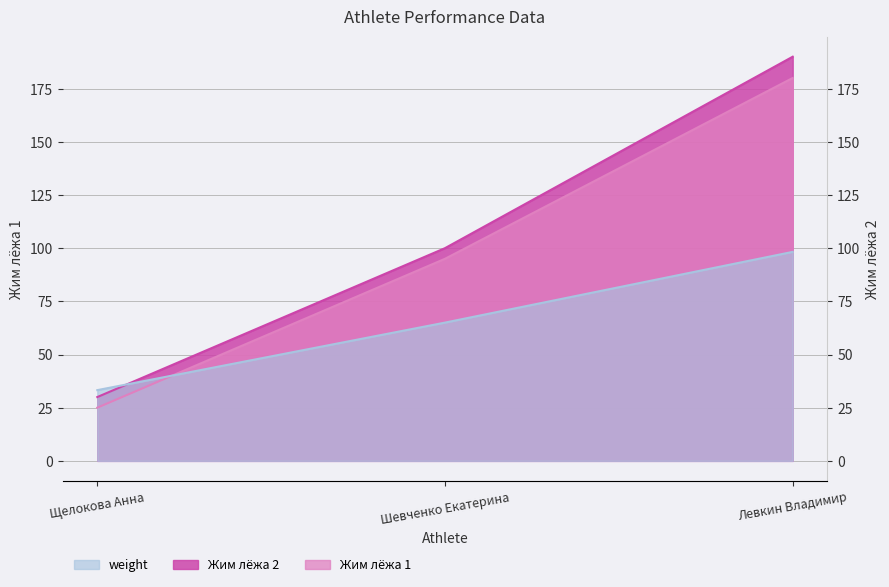

What is the lowest value of the Жим лёжа 2 series?

30.0